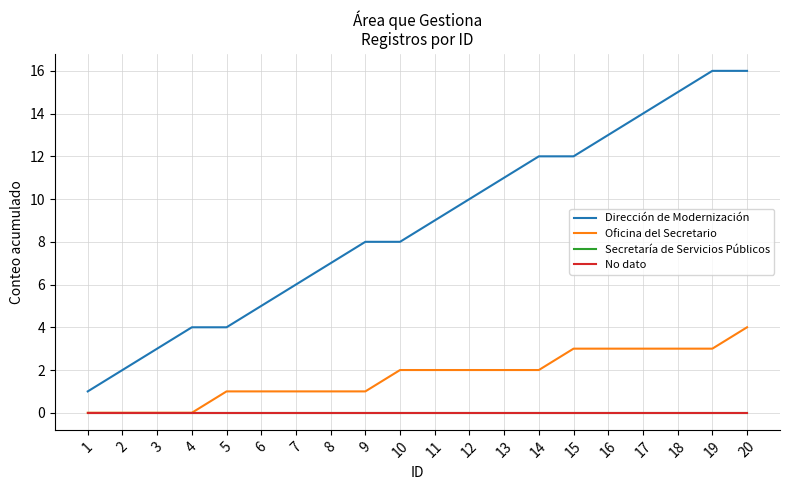

Where is No dato nearest to the value 0?

1